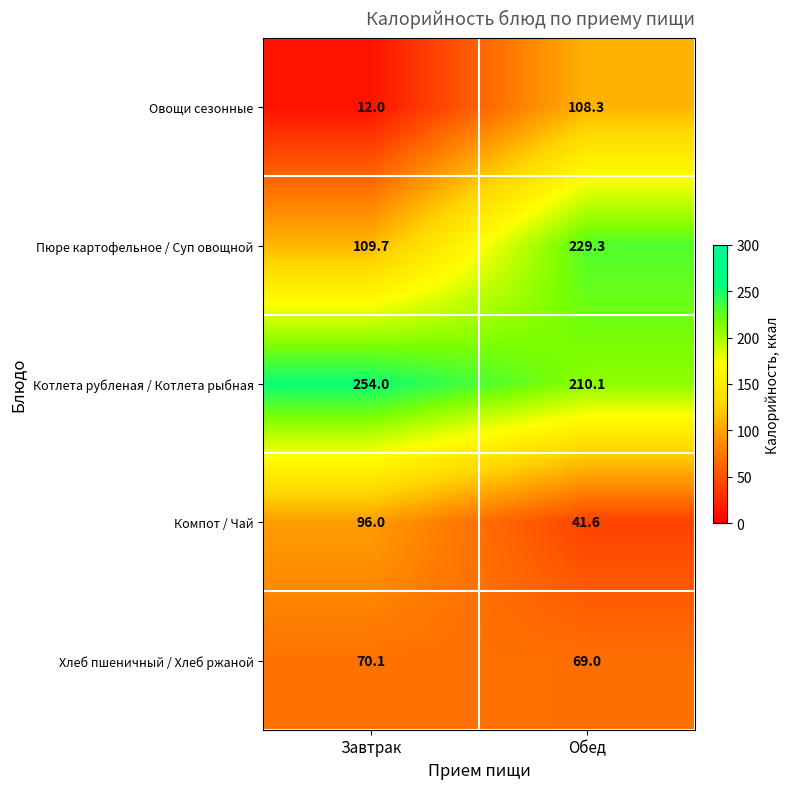

At how many categories does at least one series exceed 252?

1